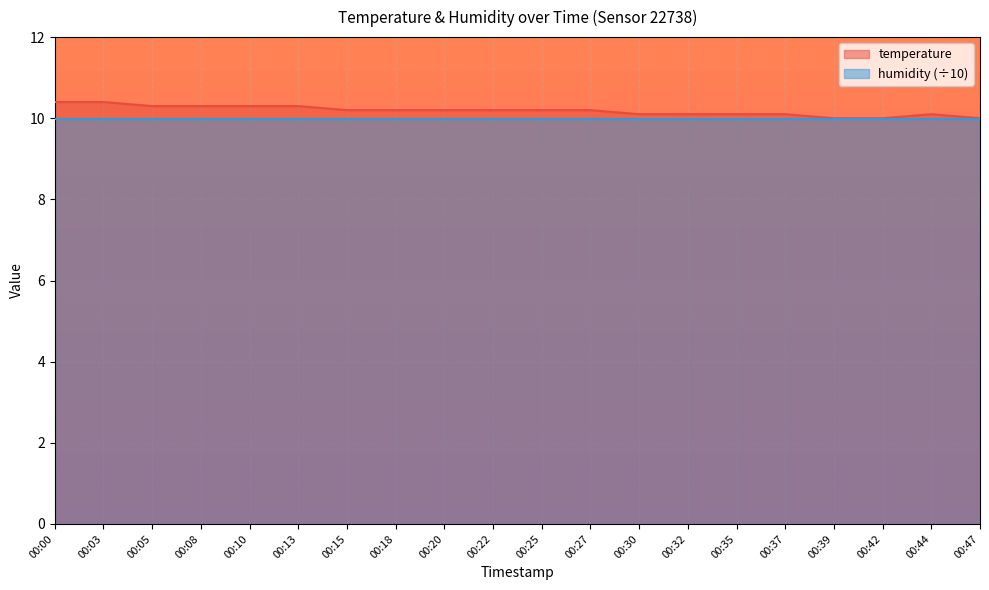

True or false: there are more than 2 points higher than both neighbors.

False